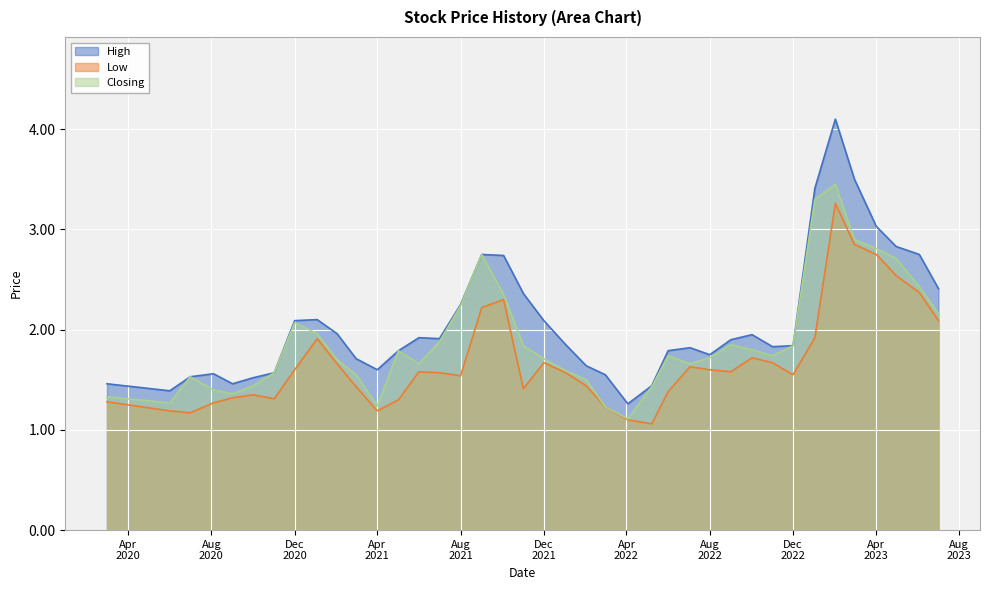

Reading left to right, extract all data points from this chart.

High: 1.5	1.4	1.5	1.6	1.5	1.5	1.6	2.1	2.1	2.0	1.7	1.6	1.8	1.9	1.9	2.2	2.8	2.7	2.4	2.1	1.9	1.6	1.6	1.3	1.4	1.8	1.8	1.8	1.9	1.9	1.8	1.8	3.4	4.1	3.5	3.0	2.8	2.8	2.4
Low: 1.3	1.2	1.2	1.3	1.3	1.4	1.3	1.6	1.9	1.7	1.4	1.2	1.3	1.6	1.6	1.5	2.2	2.3	1.4	1.7	1.6	1.4	1.2	1.1	1.1	1.4	1.6	1.6	1.6	1.7	1.7	1.6	1.9	3.3	2.9	2.8	2.5	2.4	2.1
Closing: 1.3	1.3	1.5	1.4	1.4	1.4	1.6	2.1	2.0	1.7	1.6	1.2	1.8	1.7	1.9	2.2	2.8	2.4	1.8	1.7	1.6	1.5	1.2	1.1	1.4	1.7	1.7	1.7	1.9	1.8	1.7	1.8	3.3	3.5	2.9	2.8	2.7	2.4	2.2